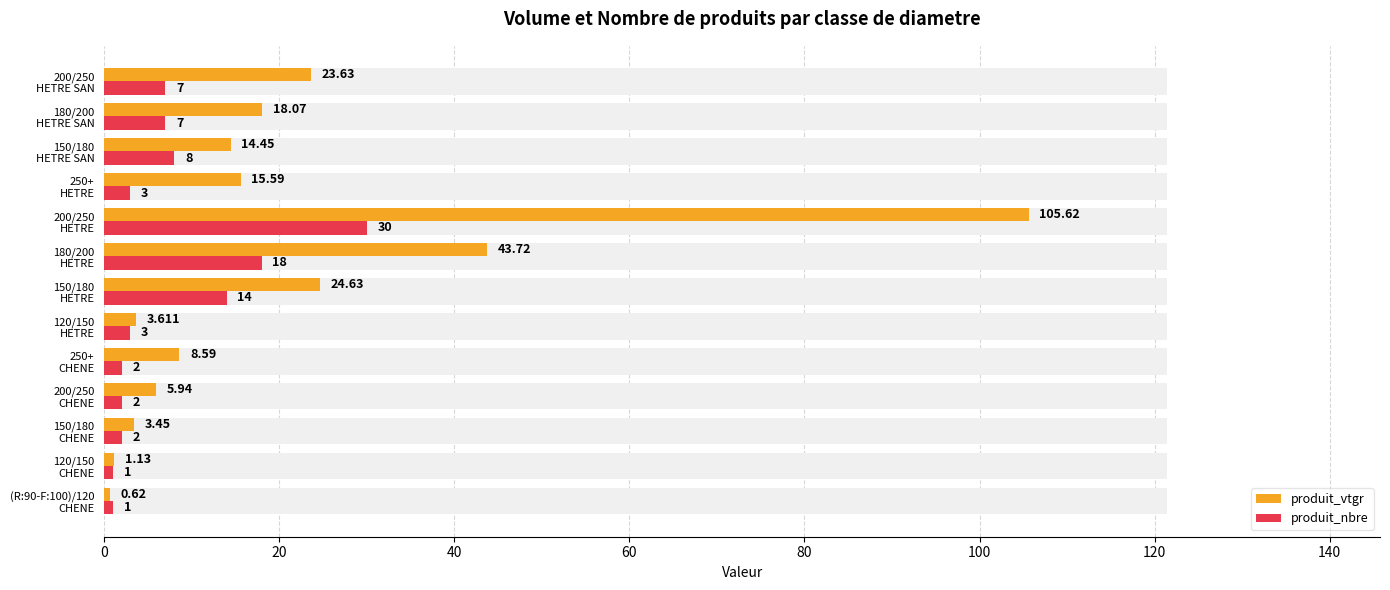

Rank the series by their average value, from lowest to highest.

produit_nbre, produit_vtgr